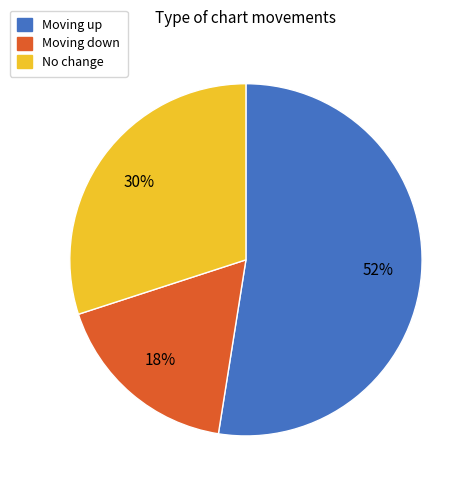

To the nearest percent, what is the average slice percentage?

33%